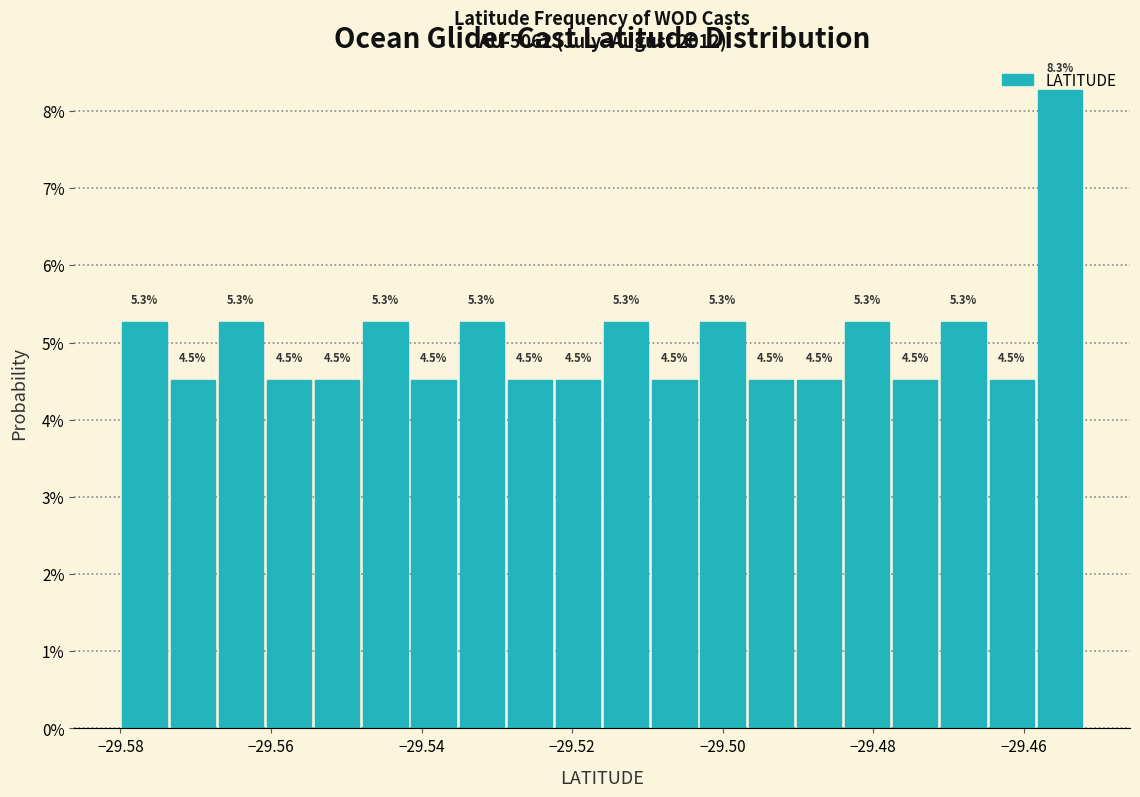

Read against the x-axis, roughly where is the centre of the tallest bar?

-29.456